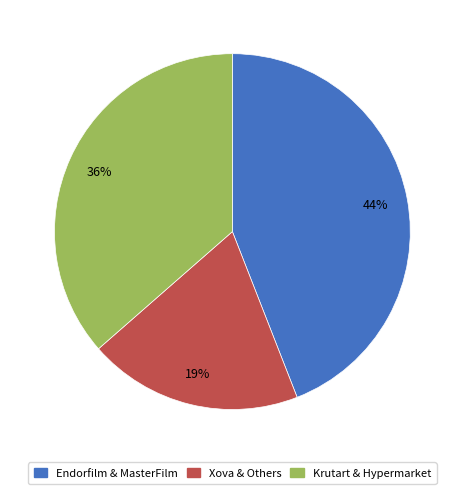

To the nearest percent, what percentage of the pie is Xova & Others?

19%